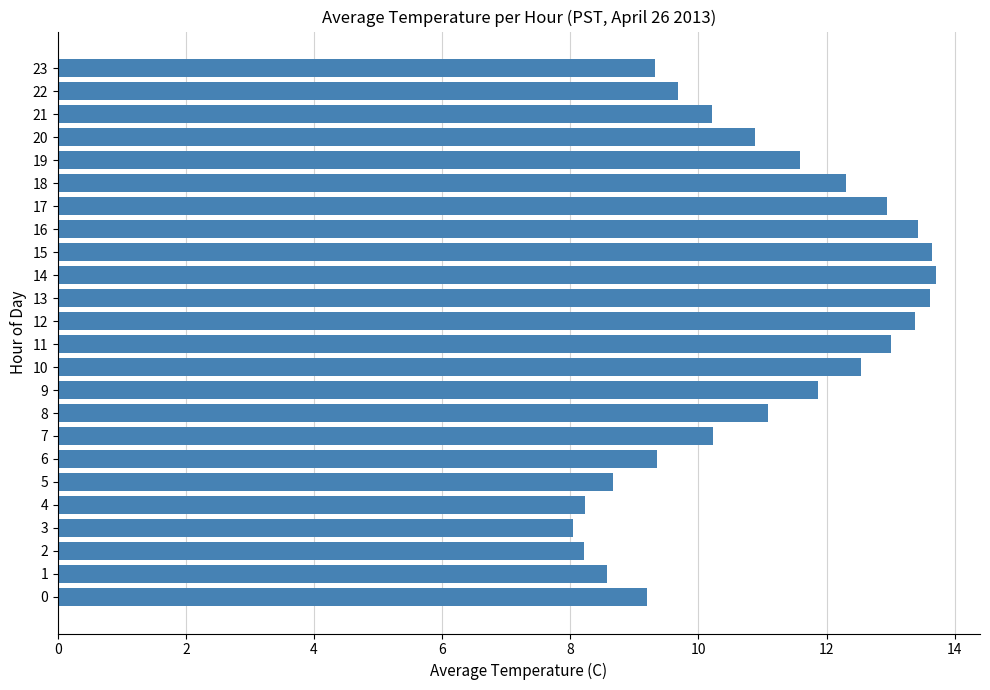

Approximately how many times larger is the value at 0 compared to 21?

0.9